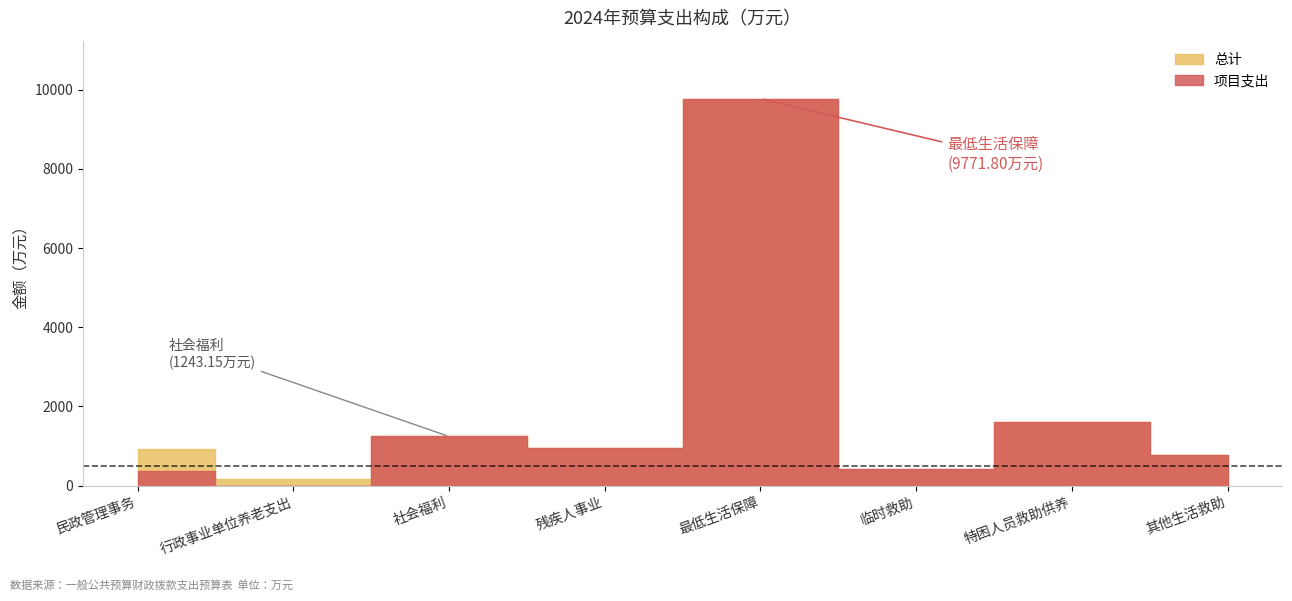

True or false: 项目支出 and 总计 cross at least once.

False